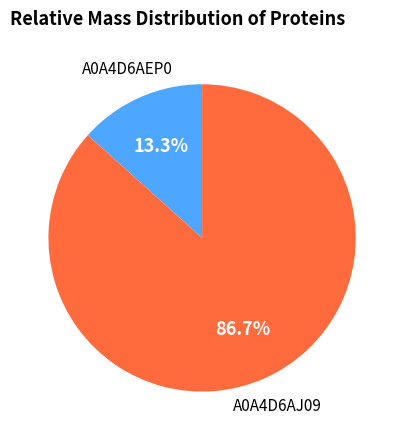

Approximately how many times larger is the value at A0A4D6AJ09 compared to A0A4D6AEP0?

6.5